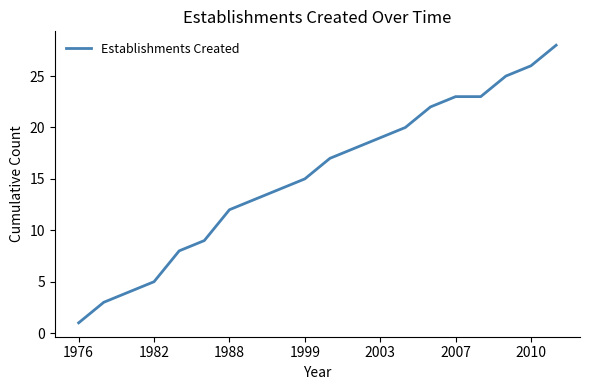

What is the greatest value displayed?

28